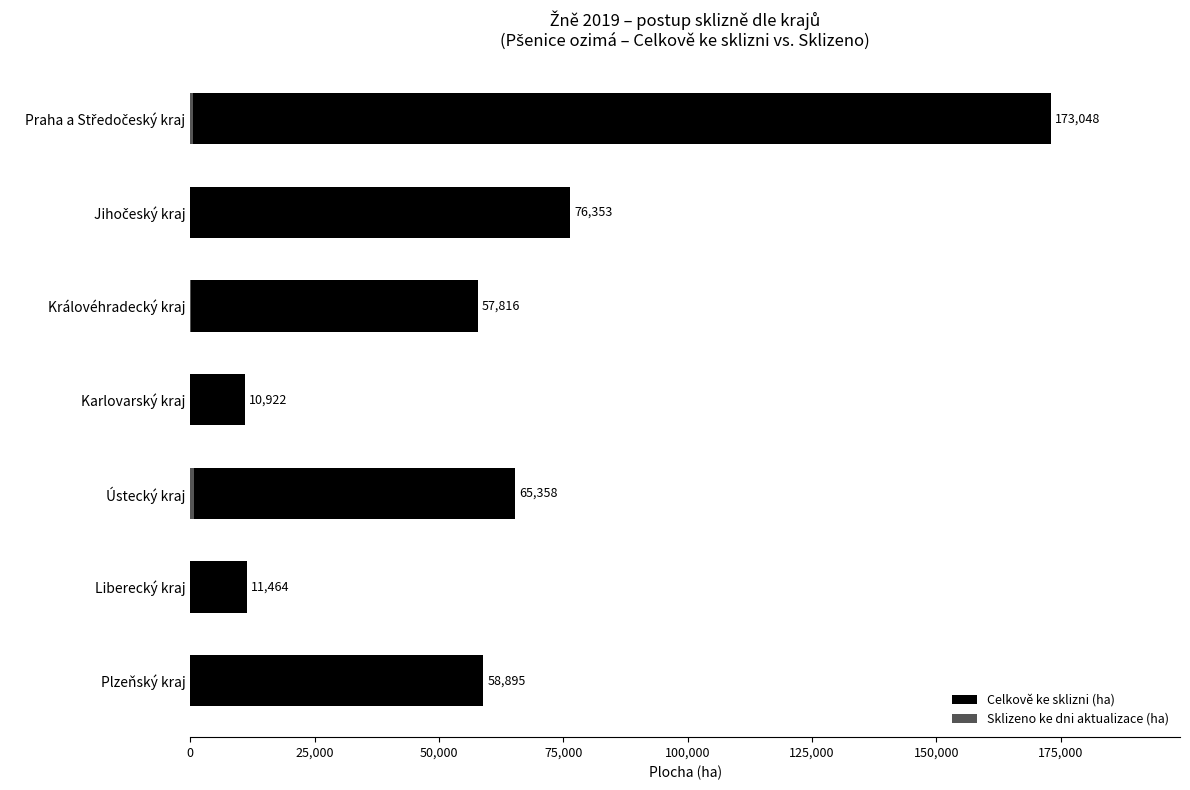

Which has a higher value, Jihočeský kraj or Liberecký kraj?

Jihočeský kraj